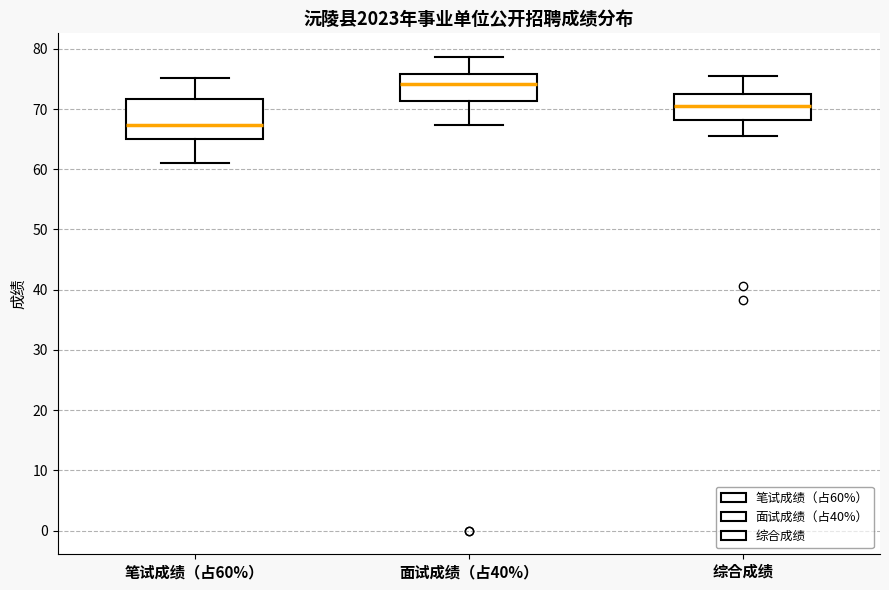

Reading left to right, read every box against the y-axis: the position of its median line, the range the box covers, and the ends of its whiskers. The values are not printed on the chart, so give them approximately, as read against the axis.

笔试成绩（占60%）: median 67, box 65 to 72, whiskers 61 to 75
面试成绩（占40%）: median 74, box 71 to 76, whiskers 67 to 79
综合成绩: median 70, box 68 to 72, whiskers 65 to 75